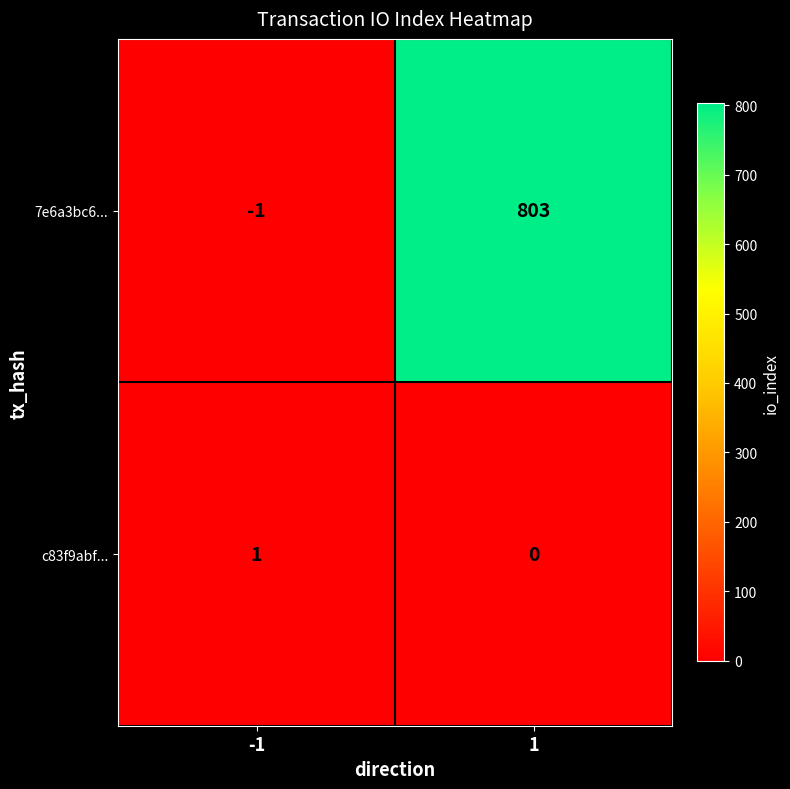

What is the average value of the 7e6a3bc6... series?

401